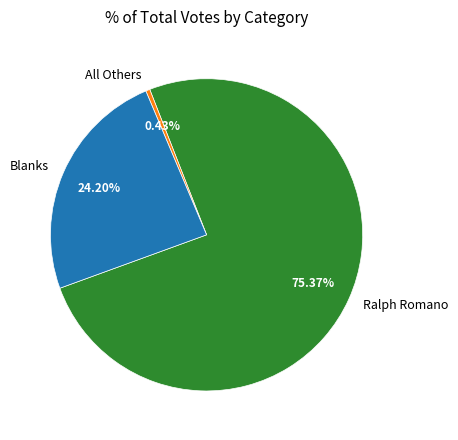

What is the majority slice?

Ralph Romano